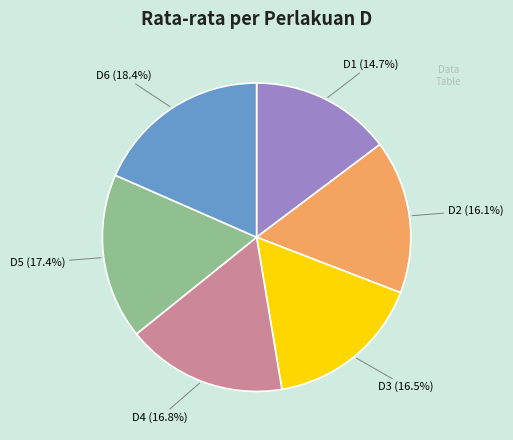

Which has a higher value, D1 or D2?

D2